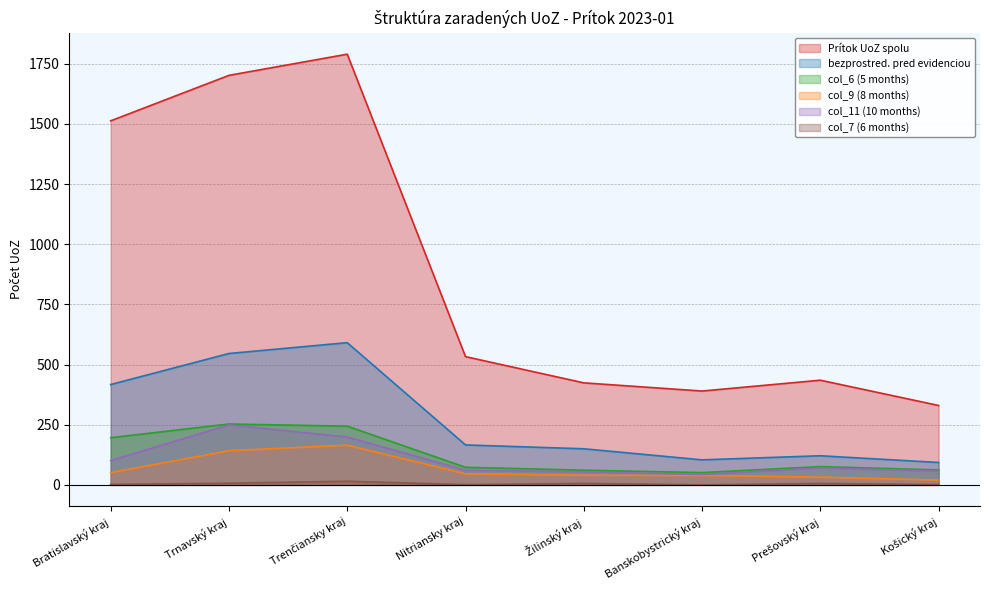

At which label does bezprostred. pred evidenciou first exceed 166?

Bratislavský kraj